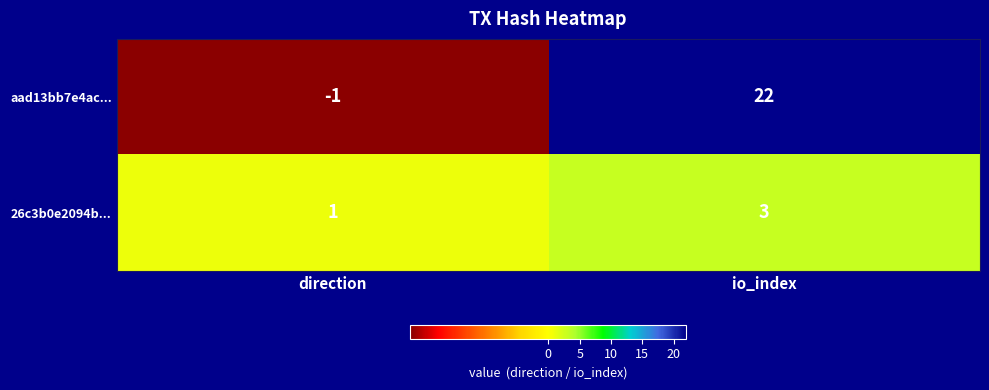

Which category has the lowest value across all series?

direction